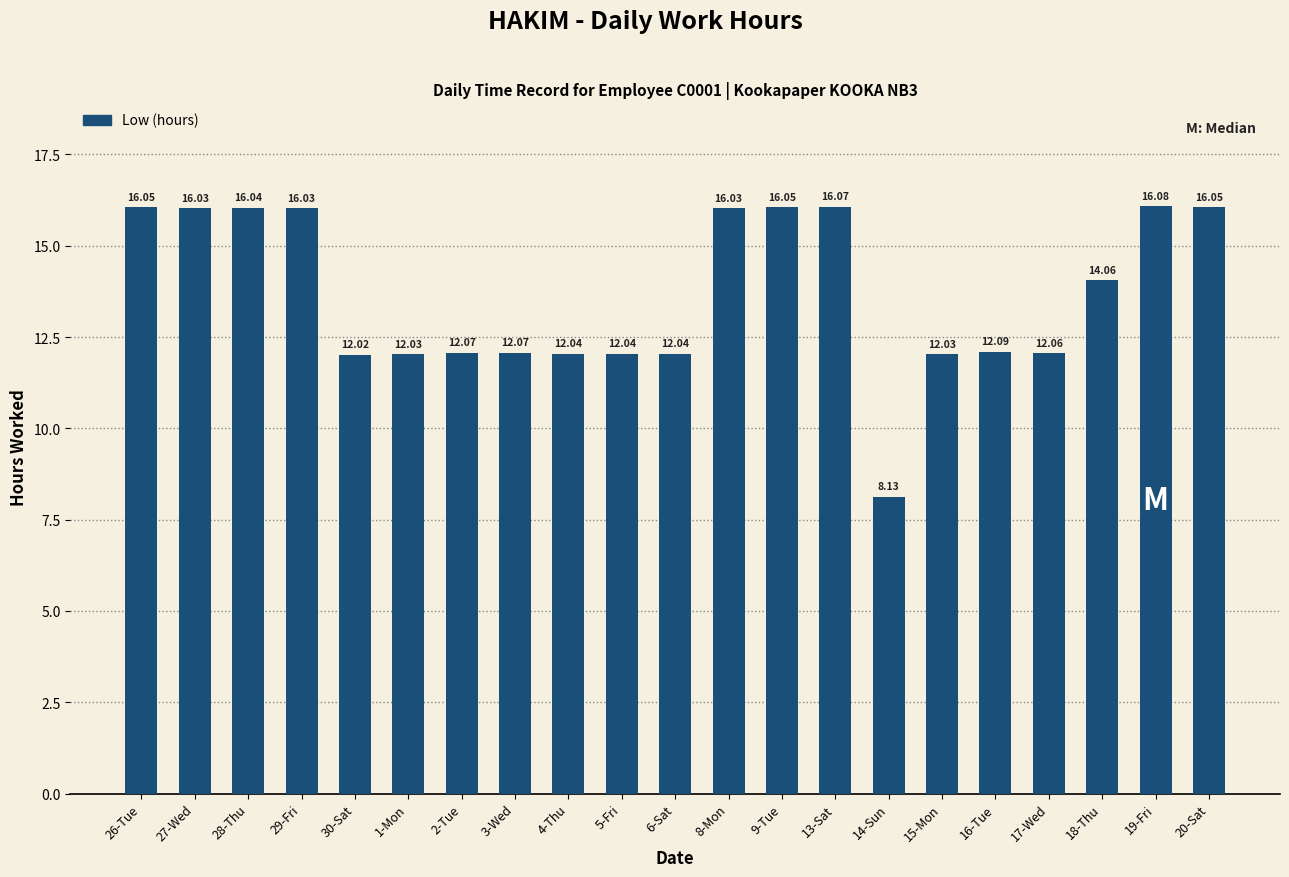

Is it true that the value at 16-Tue is 12.1?

True